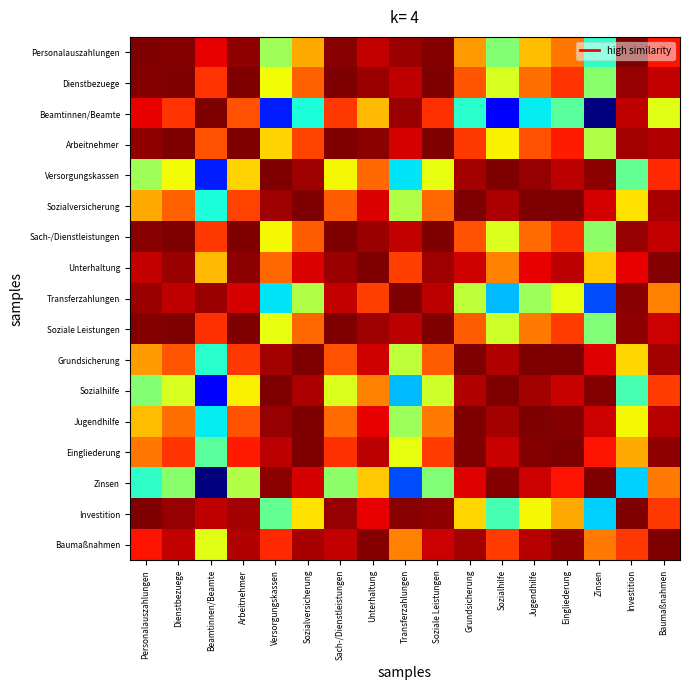

Rank the series by their maximum value, from highest to lowest.

Transferzahlungen, Zinsen, Personalauszahlungen, Sozialhilfe, Soziale Leistungen, Dienstbezuege, Arbeitnehmer, Grundsicherung, Sach-/Dienstleistungen, Jugendhilfe, Investition, Eingliederung, Baumaßnahmen, Unterhaltung, Sozialversicherung, Versorgungskassen, Beamtinnen/Beamte